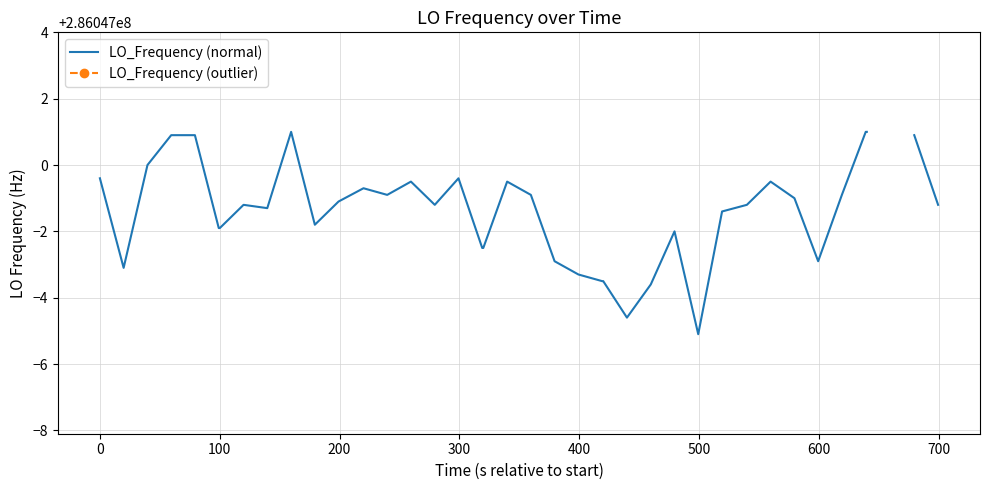

List the series in order of their overall mean, lowest first.

LO_Frequency (normal), LO_Frequency (outlier)